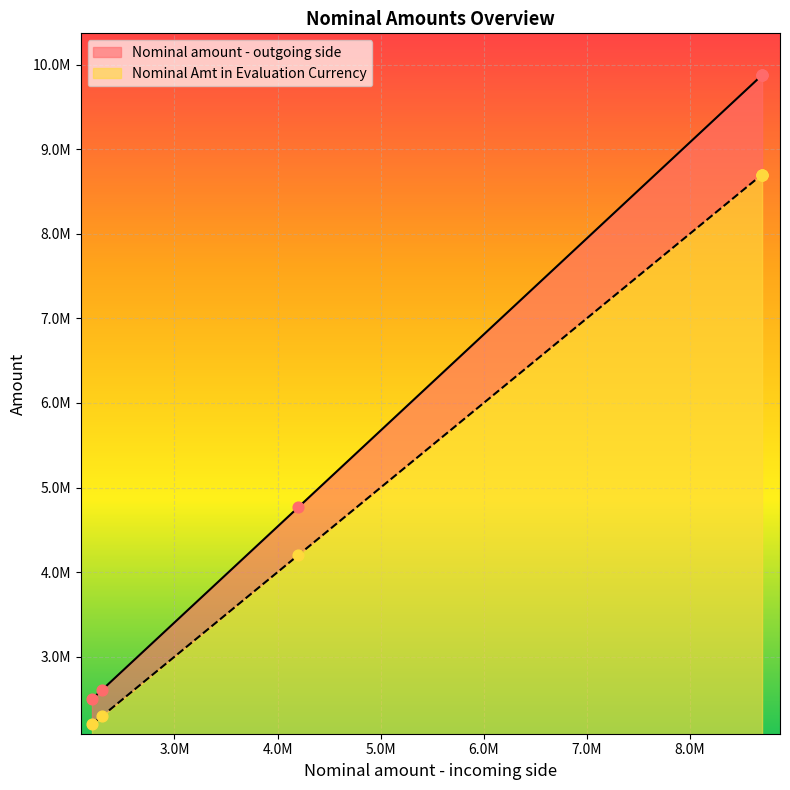

What are all the series names shown in the legend?

Nominal amount - outgoing side, Nominal Amt in Evaluation Currency